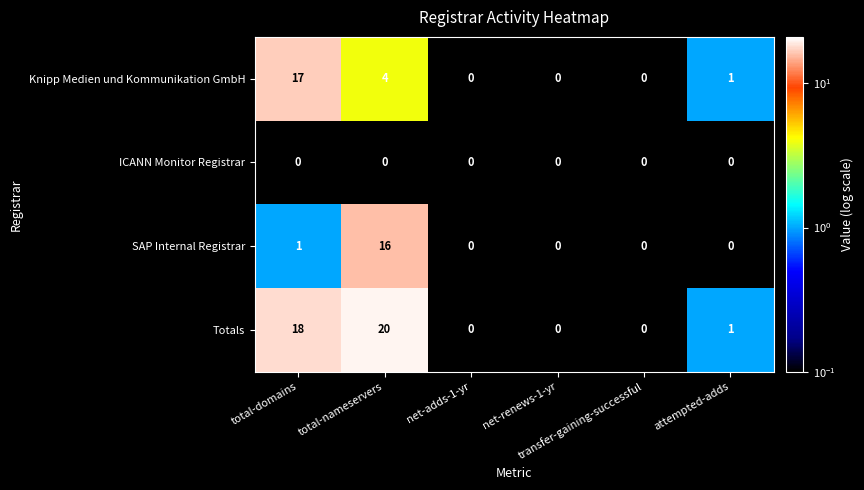

What is the spread (max minus min) of values at attempted-adds?

1